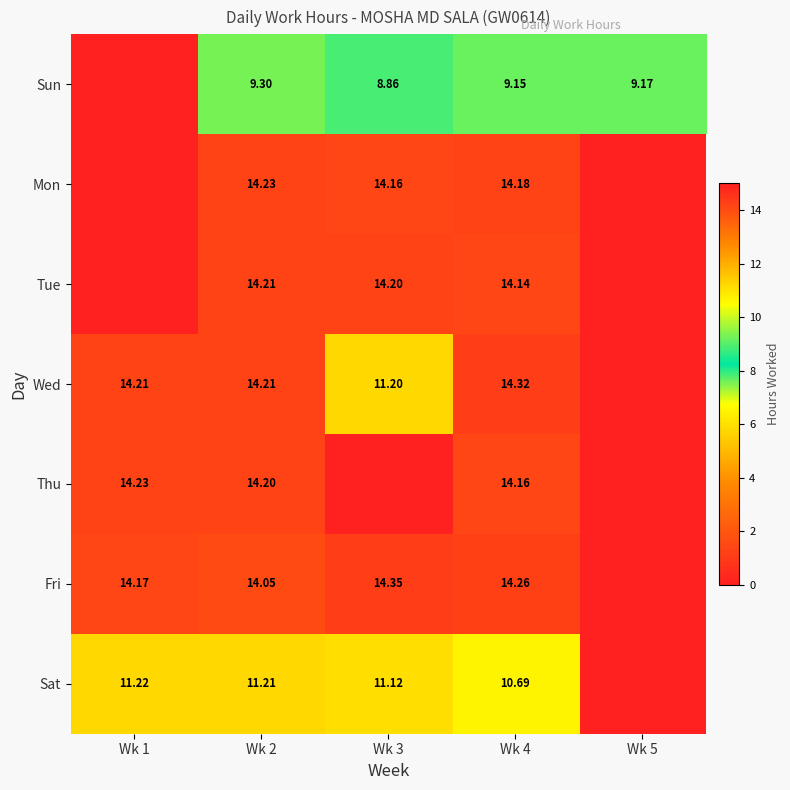

Between Wk 1 and Wk 4, which series saw the biggest shift?

Sat